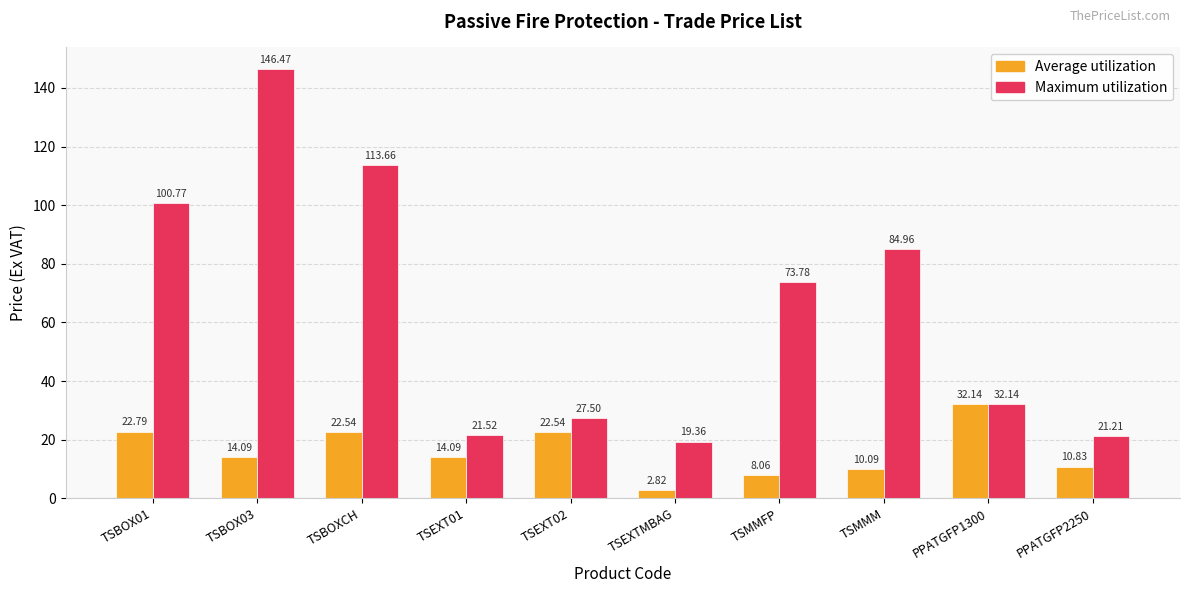

At which label does Average utilization reach its minimum?

TSEXTMBAG